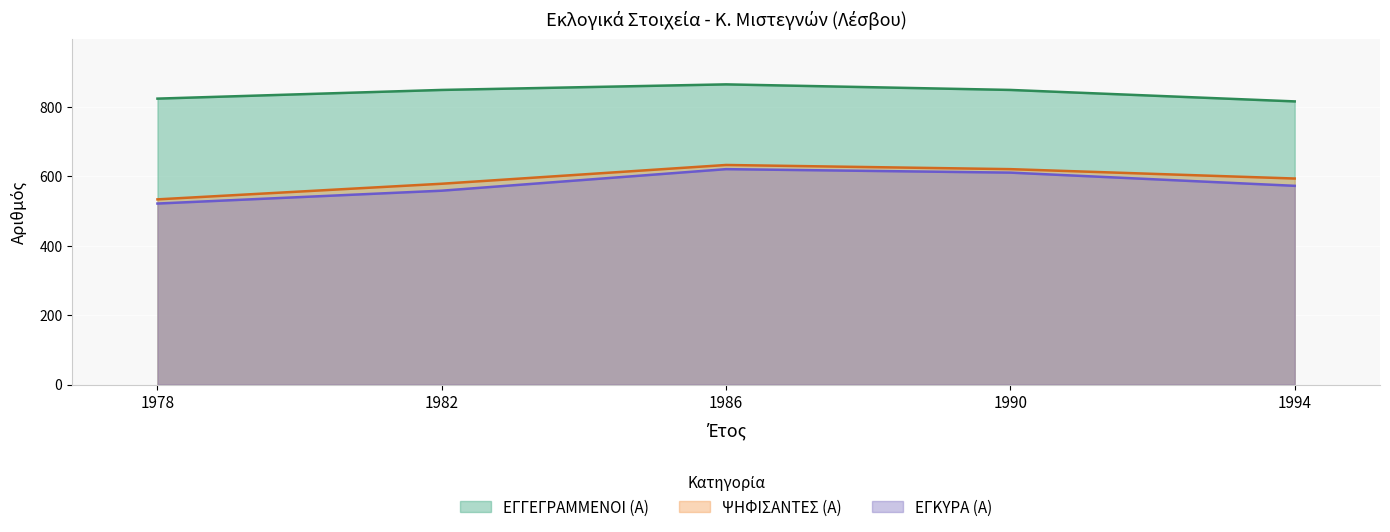

How many data points in ΕΓΚΥΡΑ (Α) are less than 572?

2